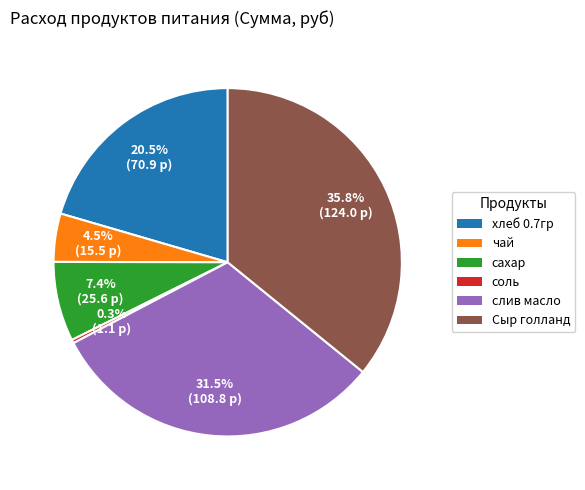

Is there a majority slice in this chart?

No